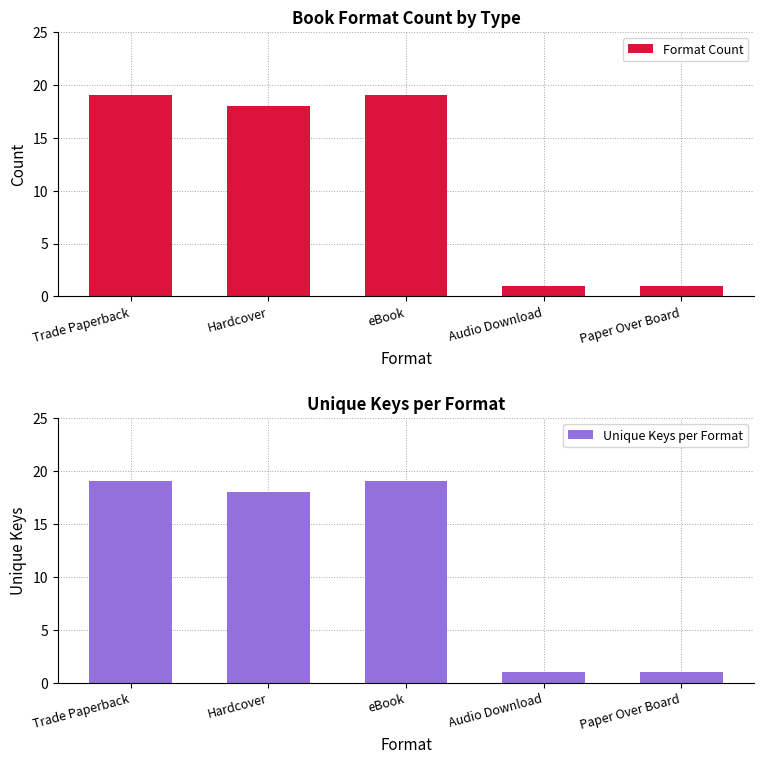

Which series has the largest range (max minus min)?

Format Count